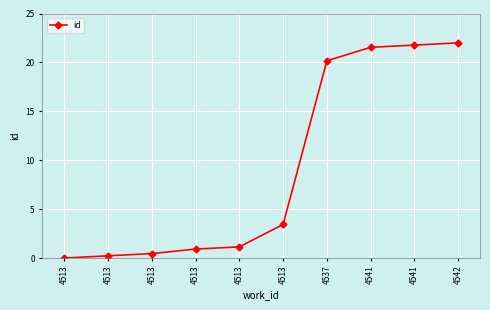

What is the greatest value displayed?

22.0